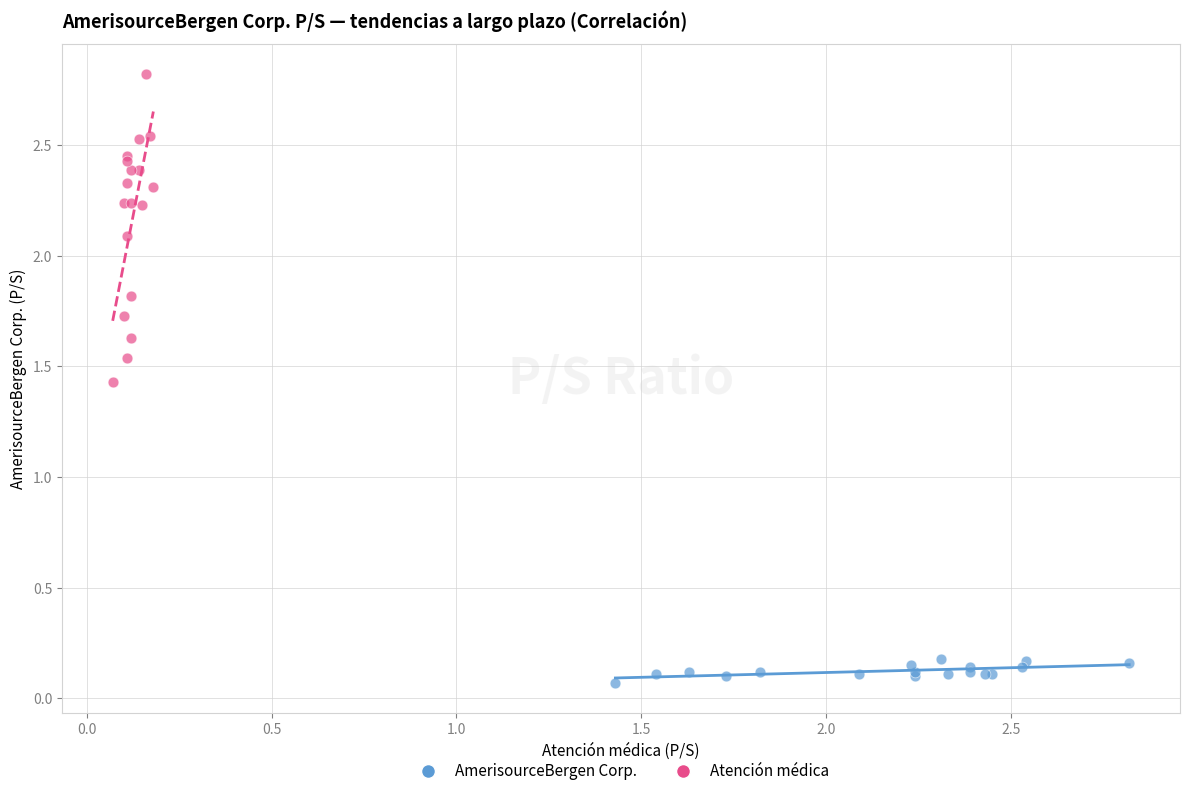

Which series has the widest spread of Y values?

Atención médica